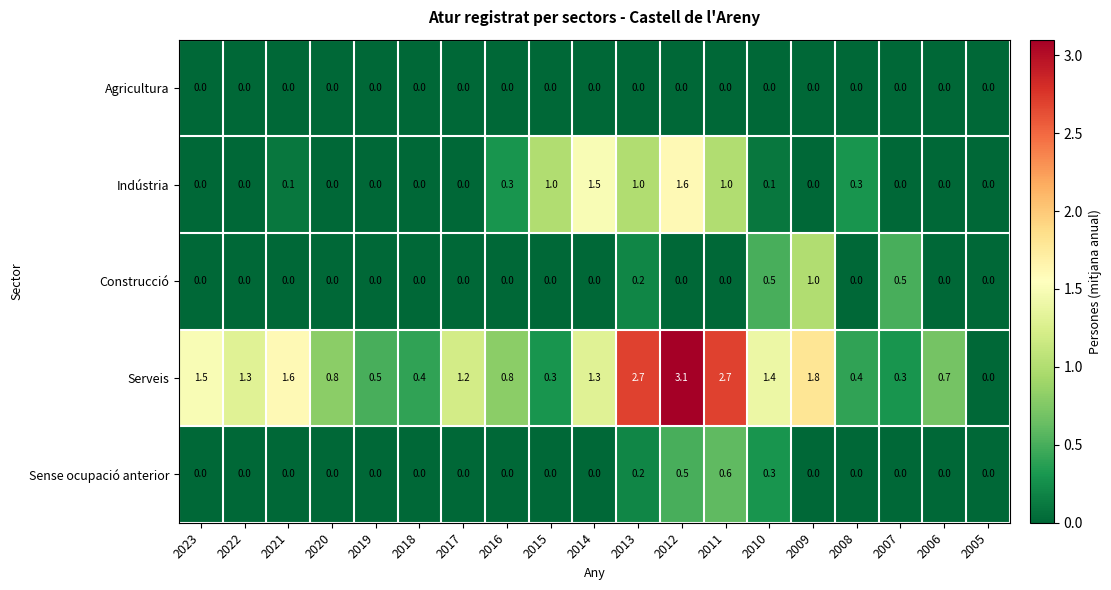

Which series has the widest spread of values?

Serveis